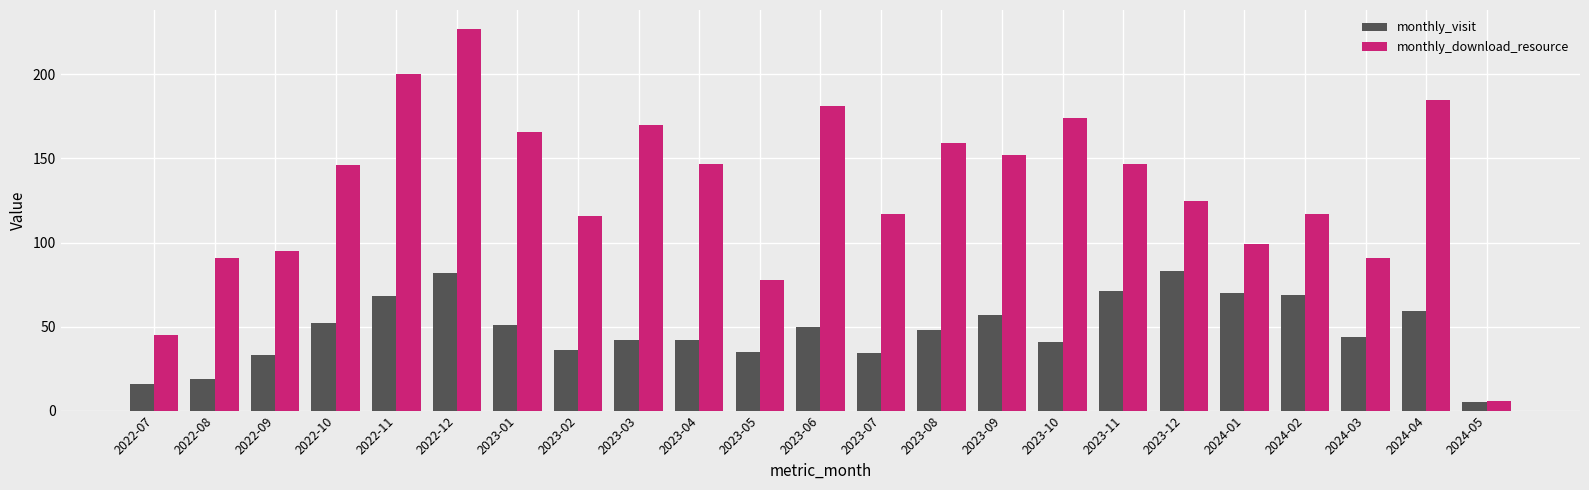

The monthly_download_resource series shows 95 at 2022-09. True or false?

True